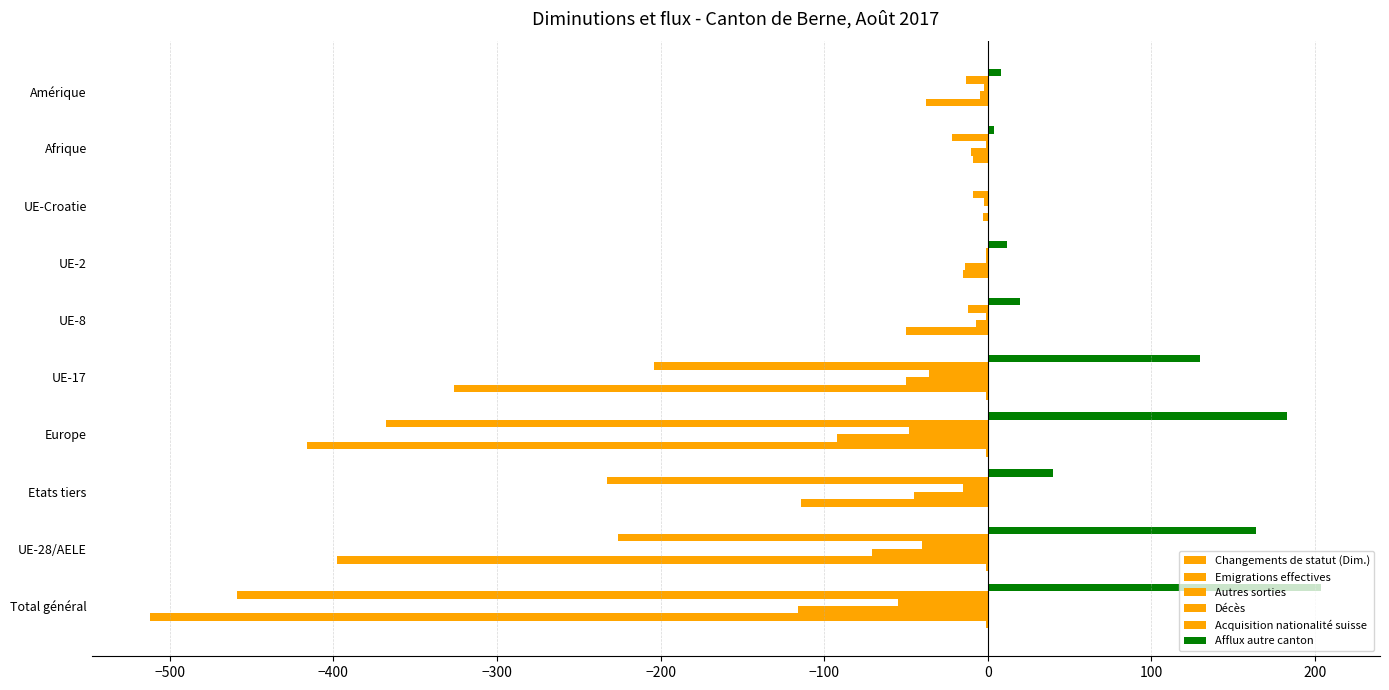

Which series has the widest spread of values?

Emigrations effectives